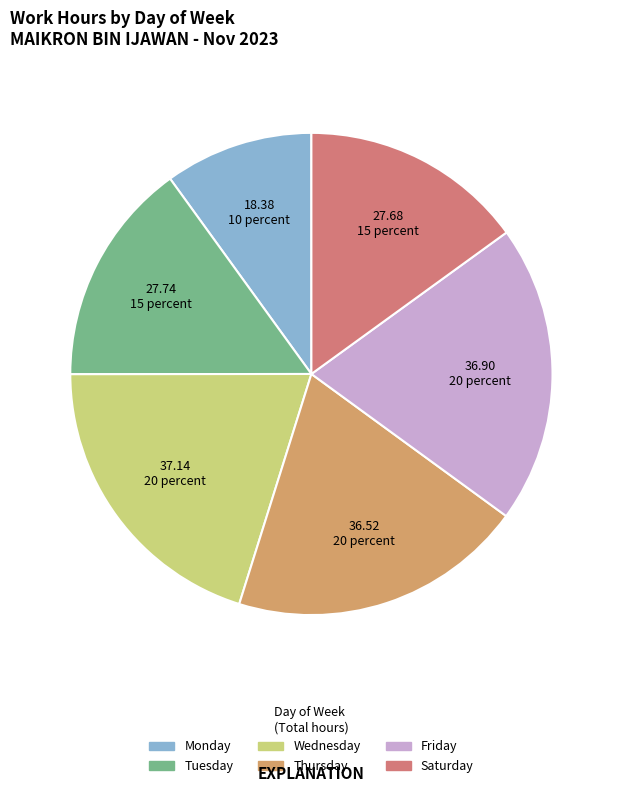

Is there any slice that represents more than half of the pie?

No